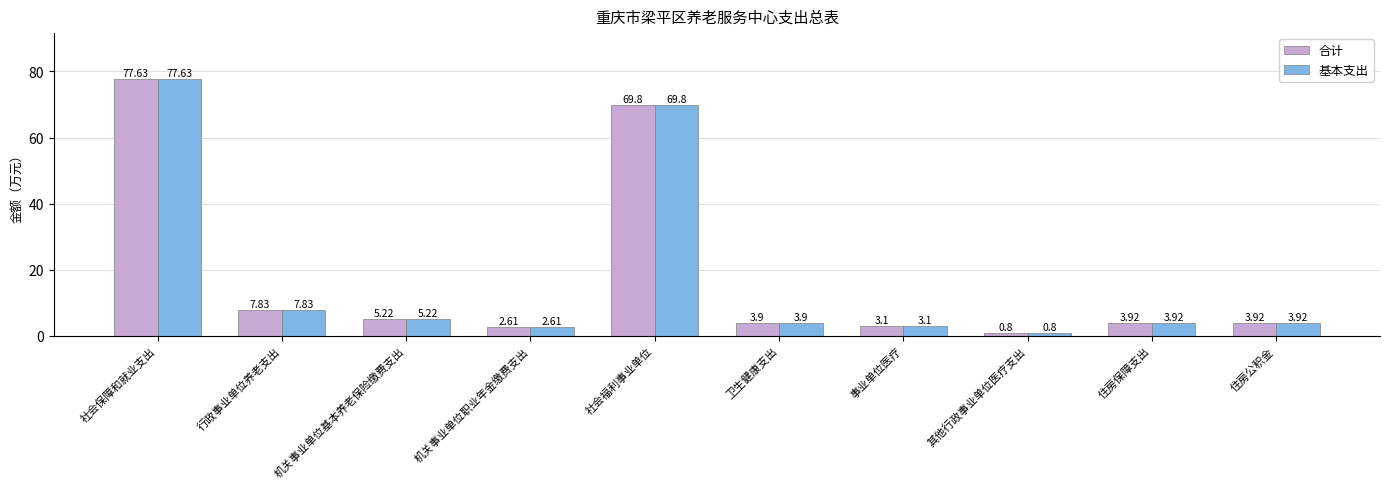

What are all the series names shown in the legend?

合计, 基本支出